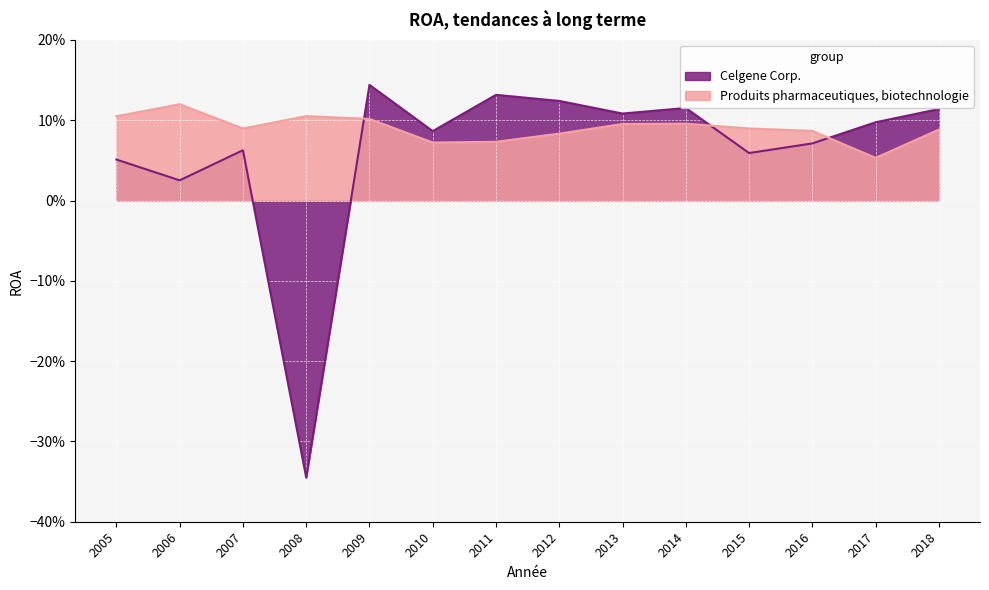

Rank the series by their average value, from lowest to highest.

Celgene Corp., Produits pharmaceutiques, biotechnologie